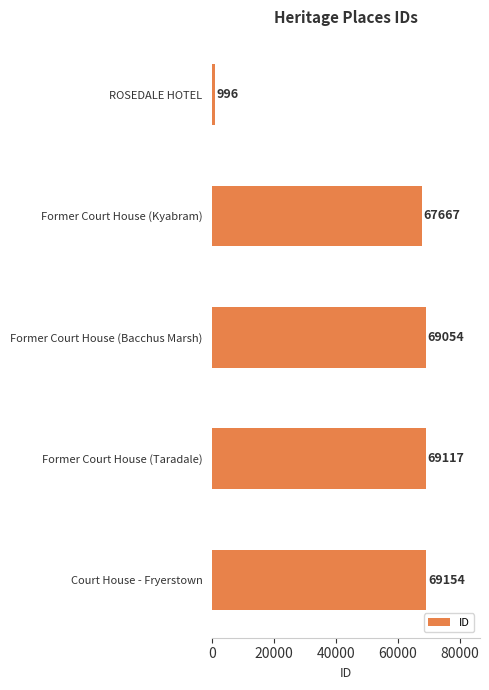

How many bars are there in total?

5